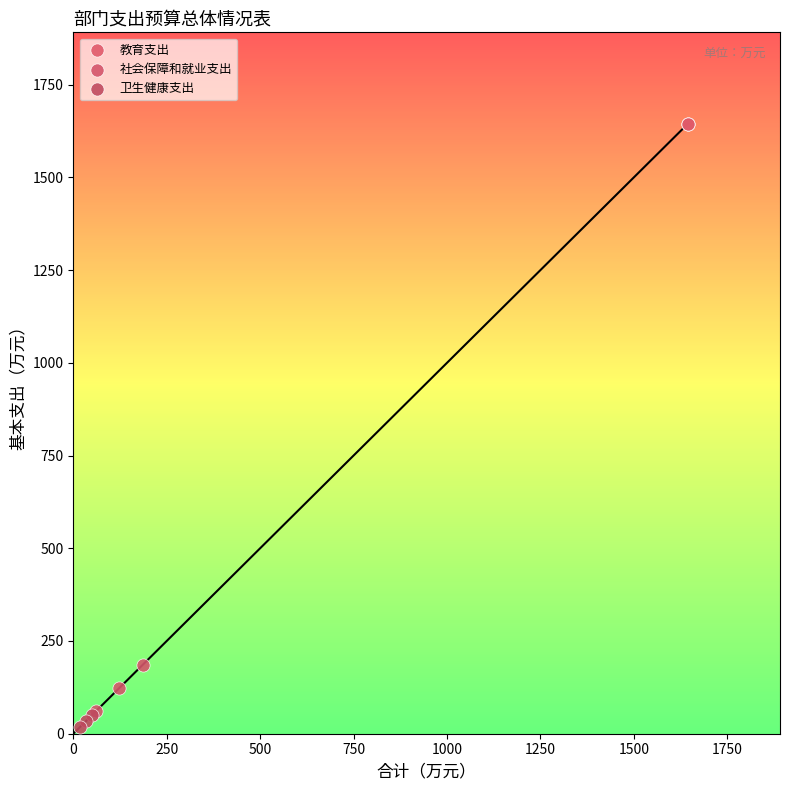

Which series reaches the maximum Y coordinate?

教育支出